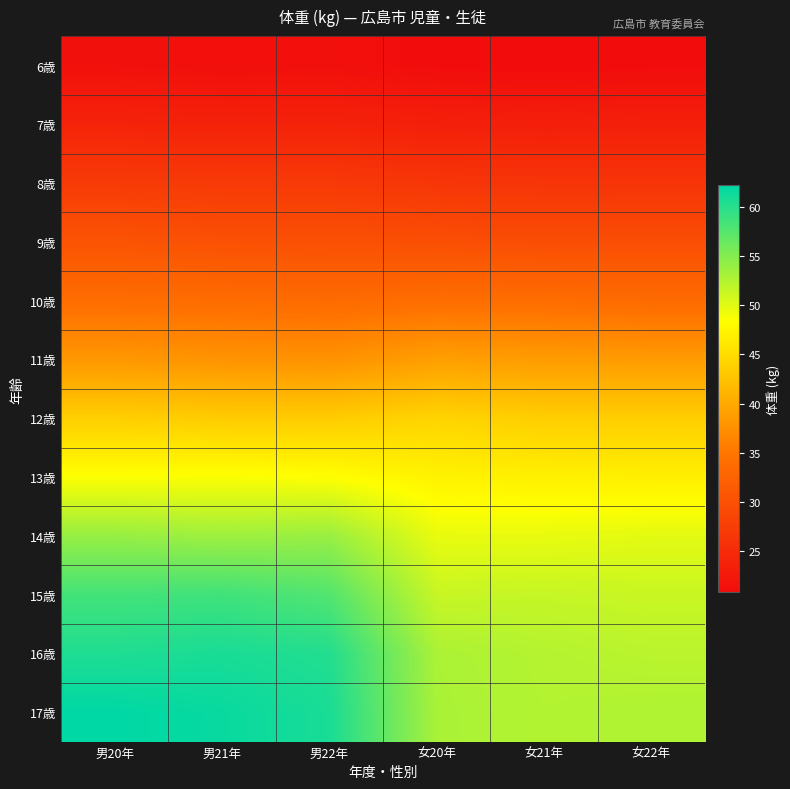

What is the smallest value displayed?

20.8